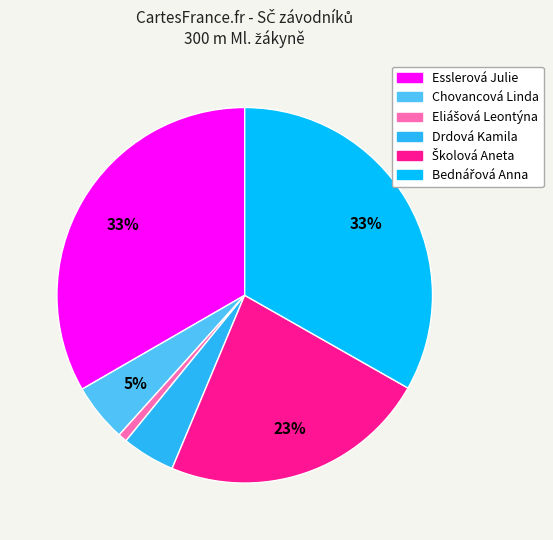

Is the sum of Esslerová Julie and Chovancová Linda greater than half?

No